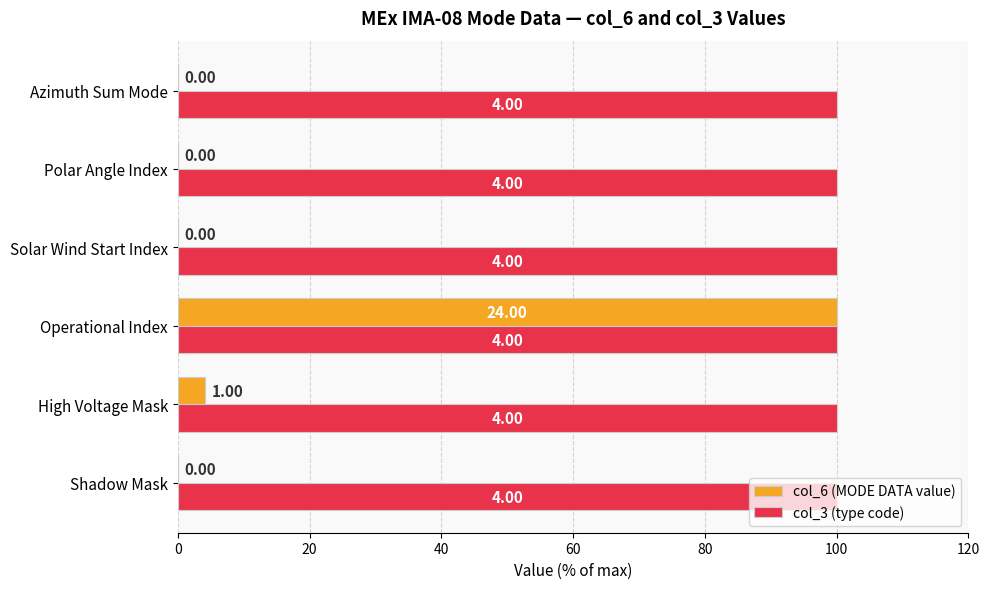

List the series in order of their overall mean, highest first.

col_6 (MODE DATA value), col_3 (type code)